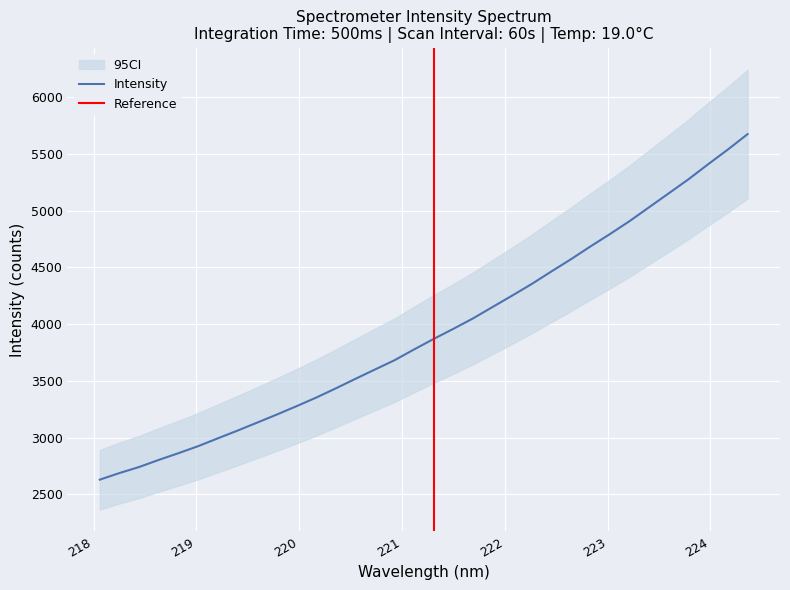

Is this an area chart (filled region under the line)?

No